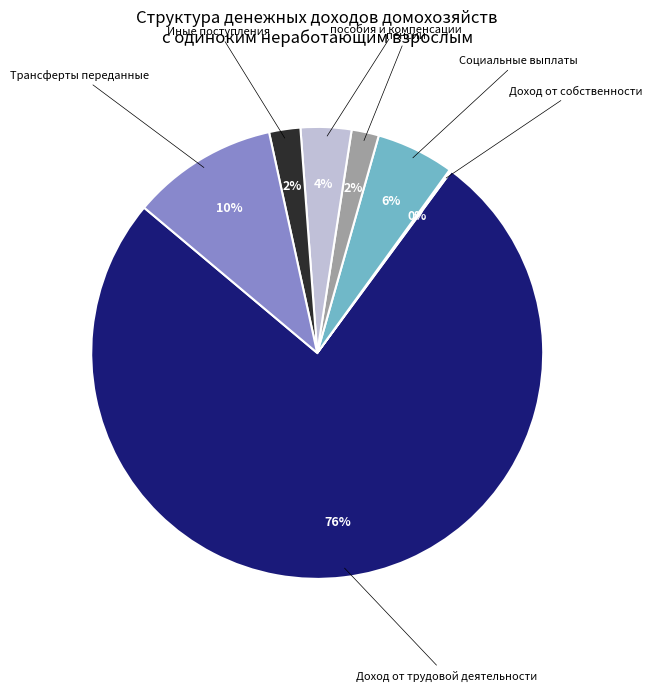

To the nearest percent, what is the combined percentage of пенсии and пособия и компенсации?

6%